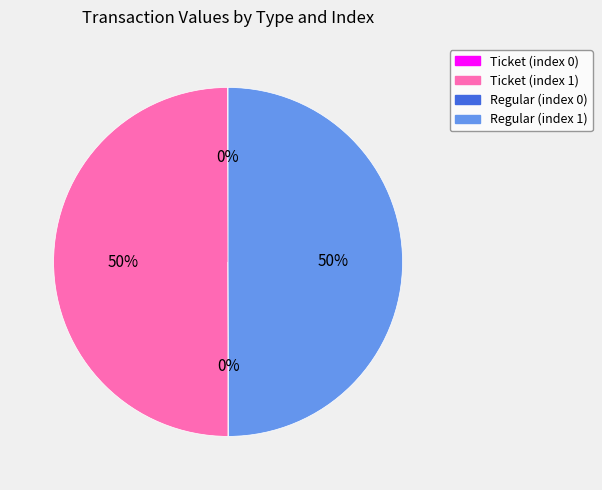

True or false: Ticket (index 1) accounts for 63% of the total.

False